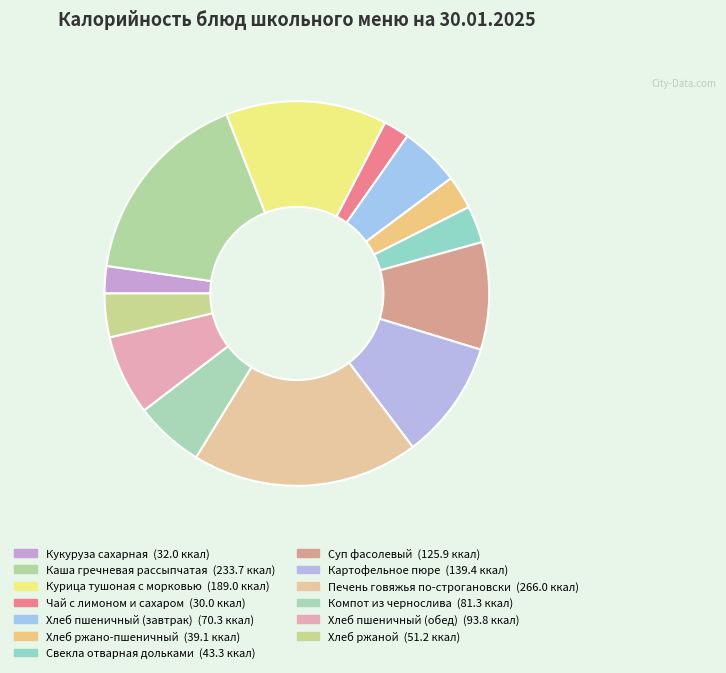

To the nearest percent, what is the difference between the largest and smallest slice percentages?

17%